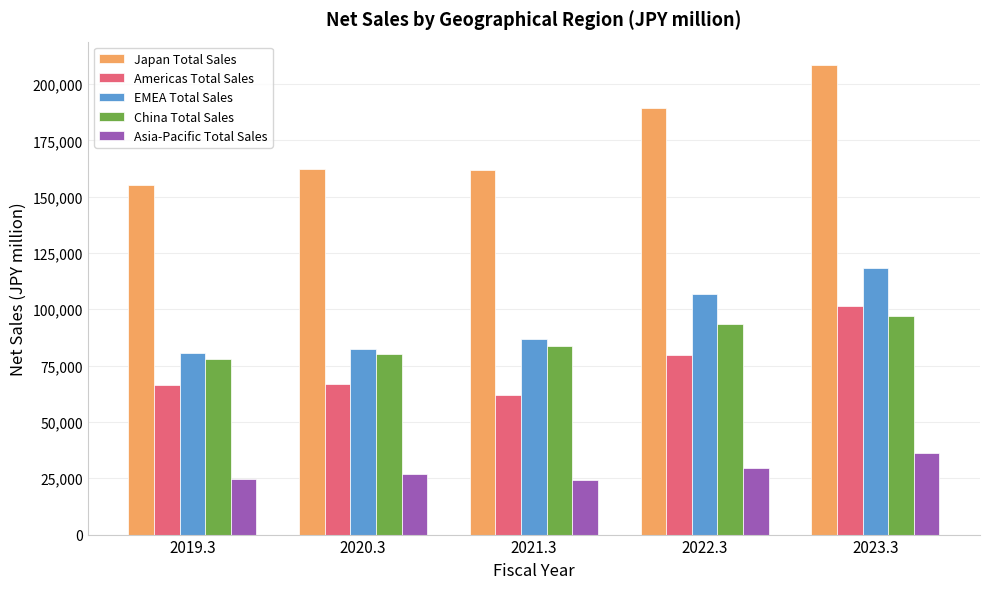

List the series in order of their peak value, highest first.

Japan Total Sales, EMEA Total Sales, Americas Total Sales, China Total Sales, Asia-Pacific Total Sales